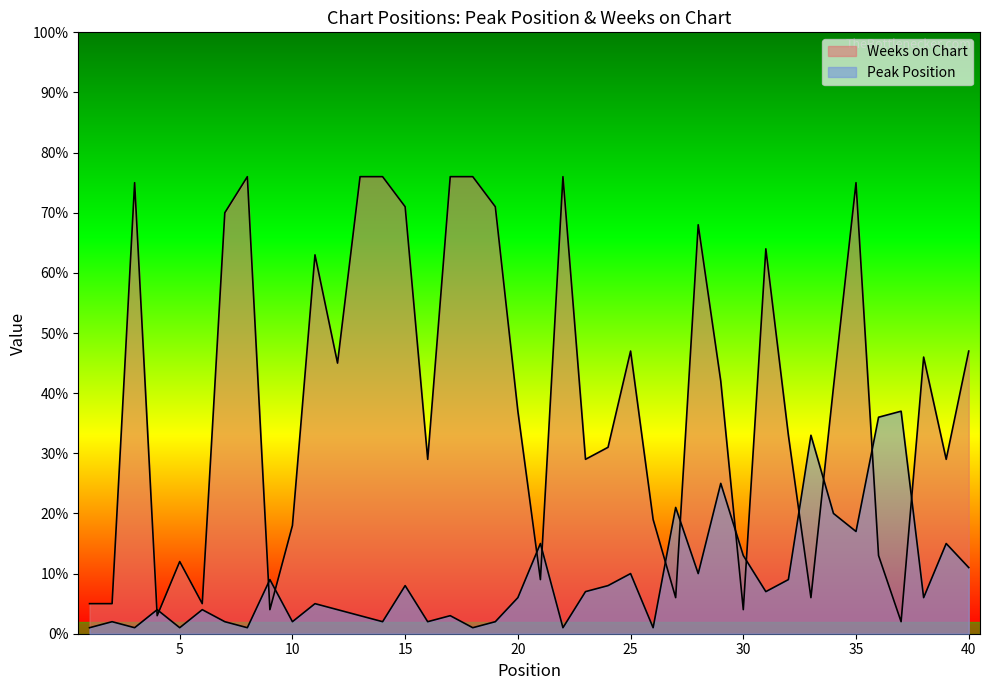

At which label is Peak Position closest to 19?

34